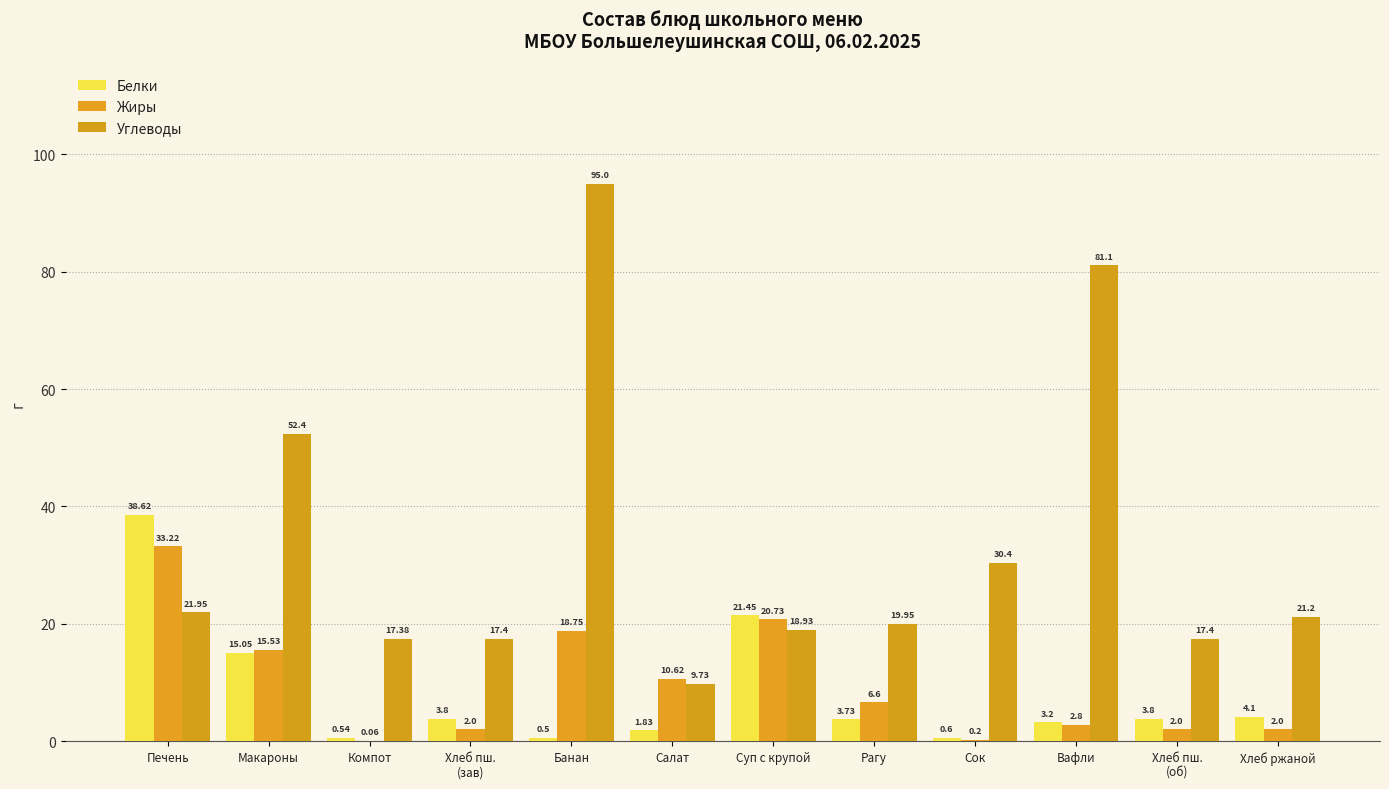

How many distinct data groups are displayed?

3